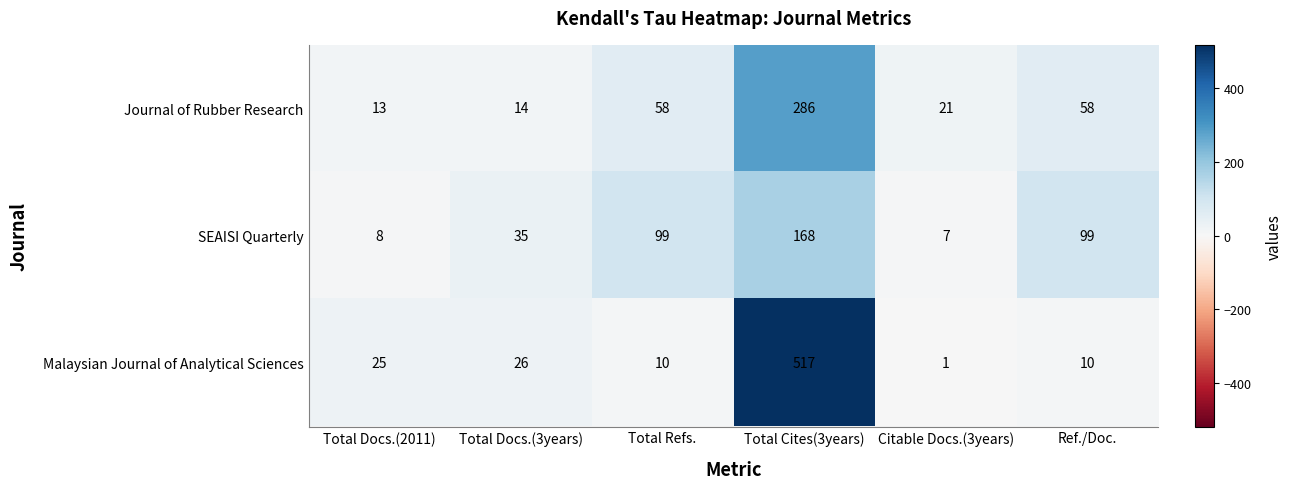

What is the difference between the maximum and minimum values in the Malaysian Journal of Analytical Sciences series?

516